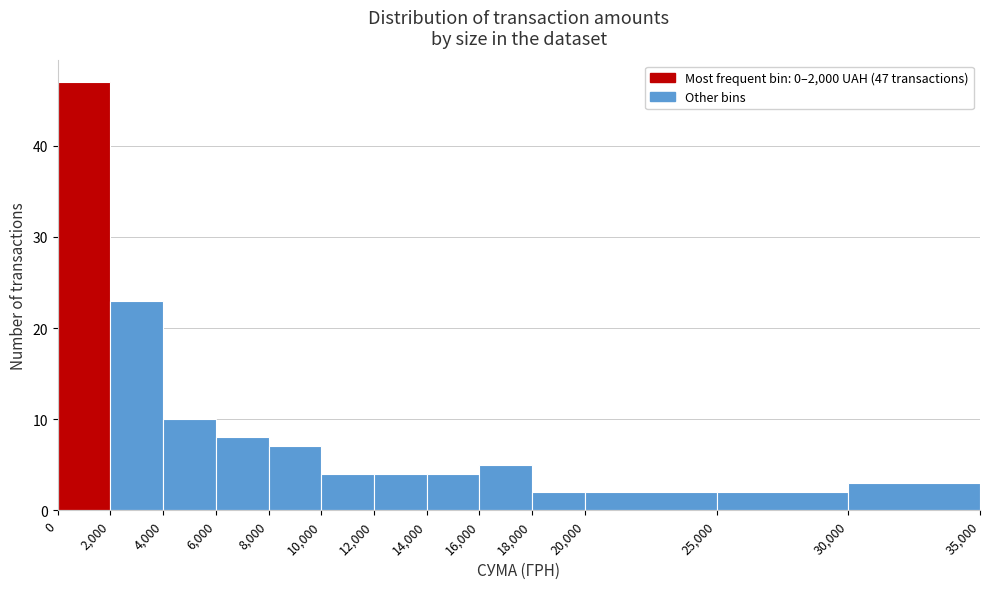

Over which range of the x-axis is the bar tallest?

0 to 2,000